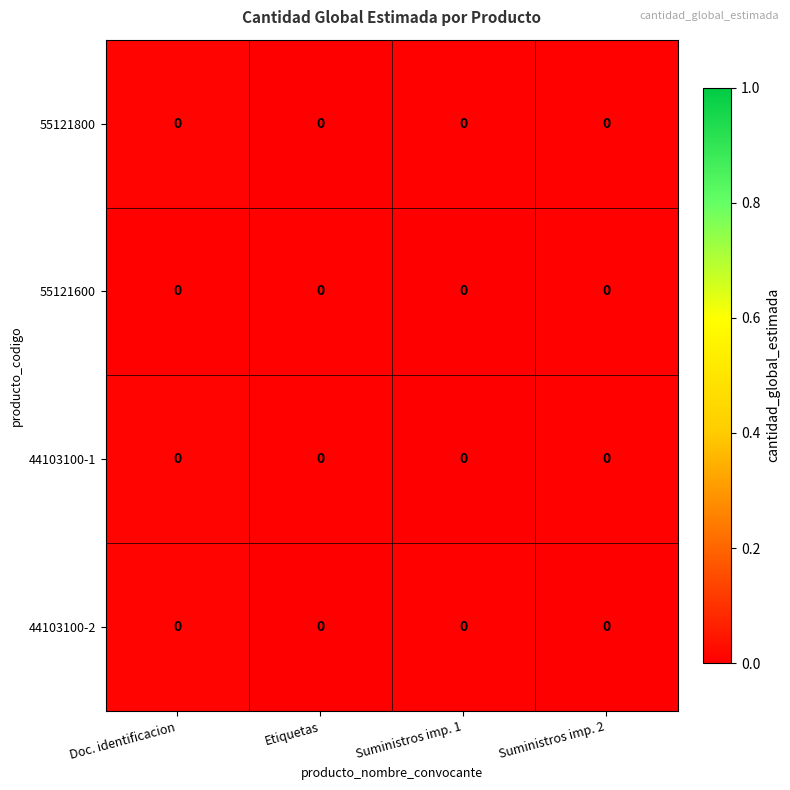

At which label is row_0 closest to 0?

Etiquetas